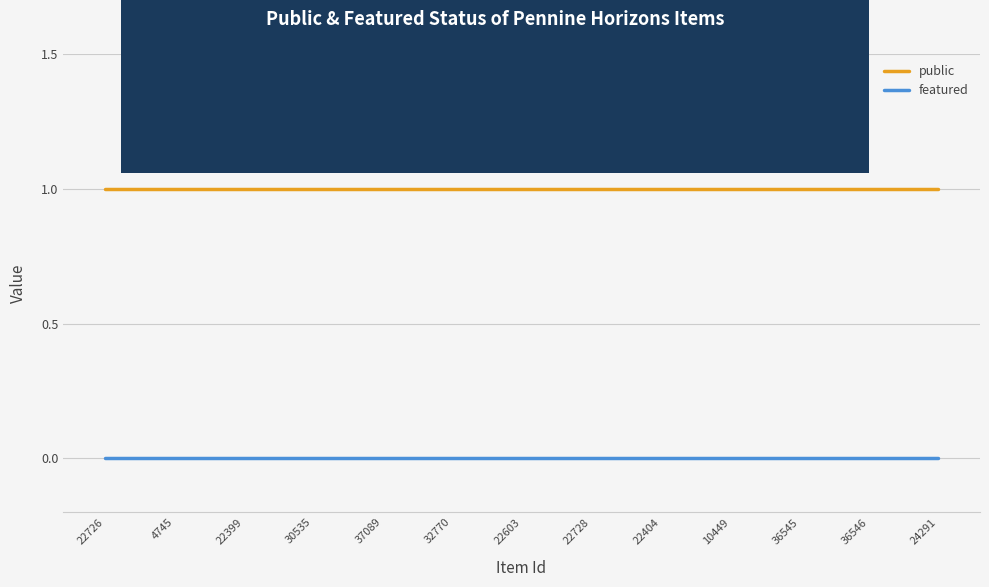

True or false: public has a value of 1 at 24291.

True